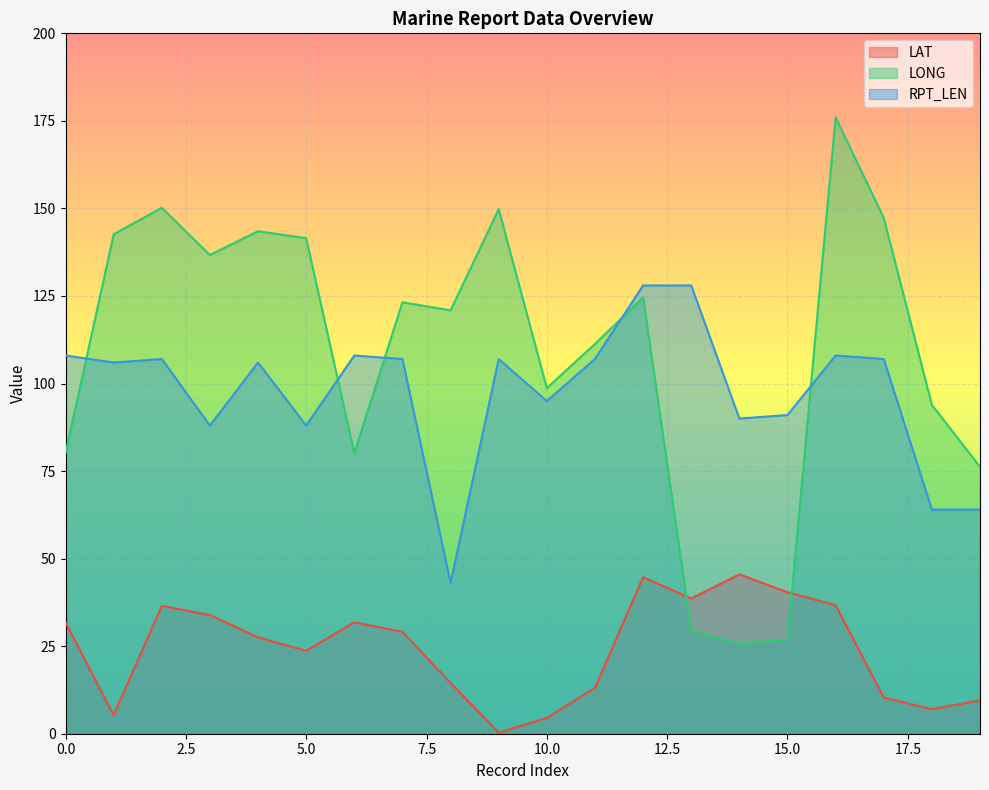

Where is RPT_LEN nearest to the value 85?

3